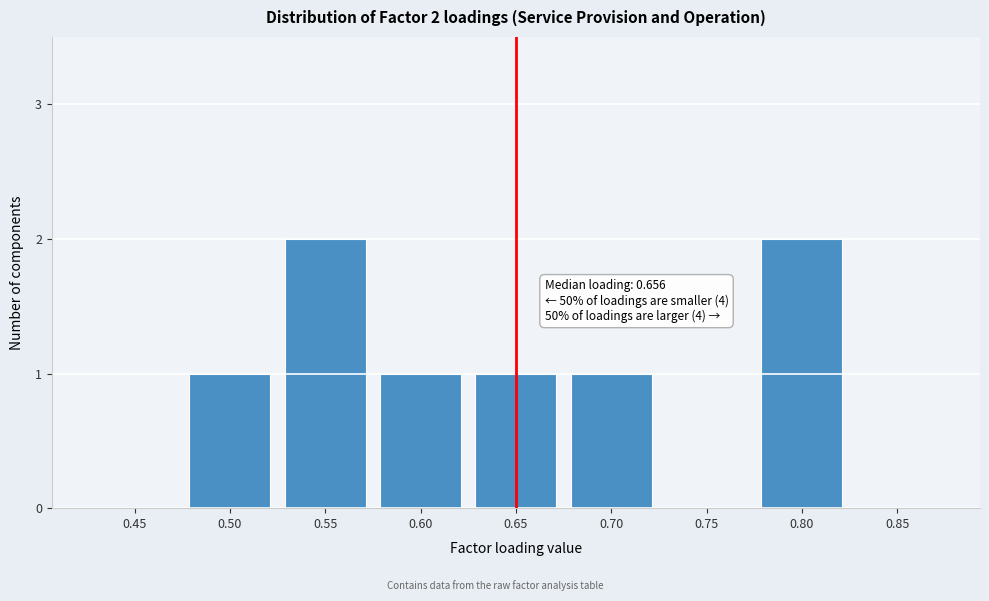

Reading left to right, list all the values displayed in this chart.

0.45=0	0.50=1	0.55=2	0.60=1	0.65=1	0.70=1	0.75=0	0.80=2	0.85=0